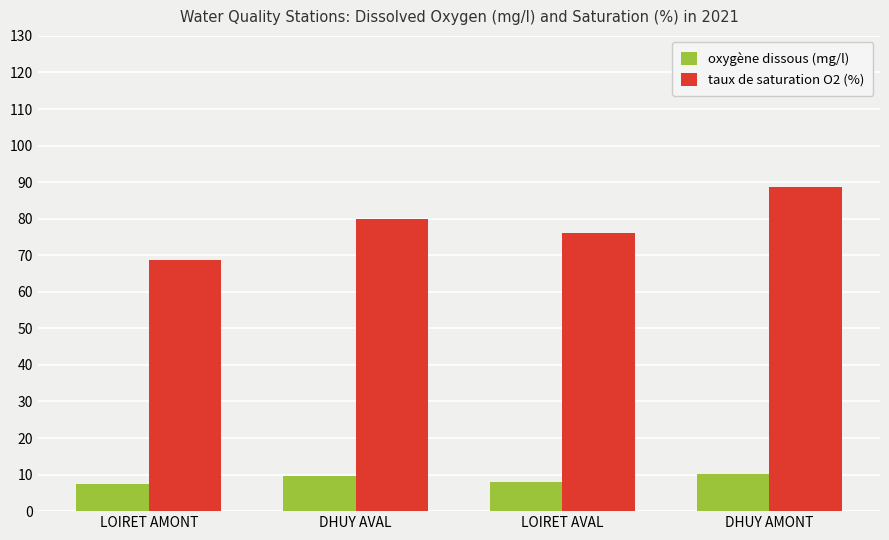

List the labels in order of taux de saturation O2 (%) value, largest first.

DHUY AMONT, DHUY AVAL, LOIRET AVAL, LOIRET AMONT